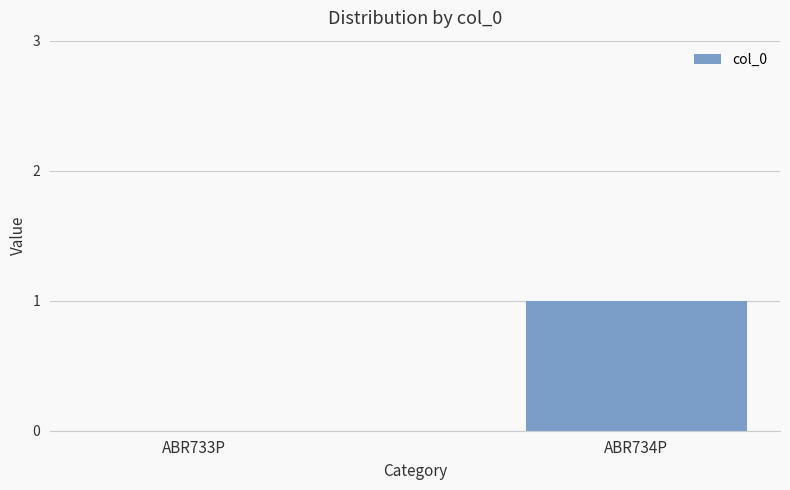

What is the difference between the values at ABR734P and ABR733P?

1